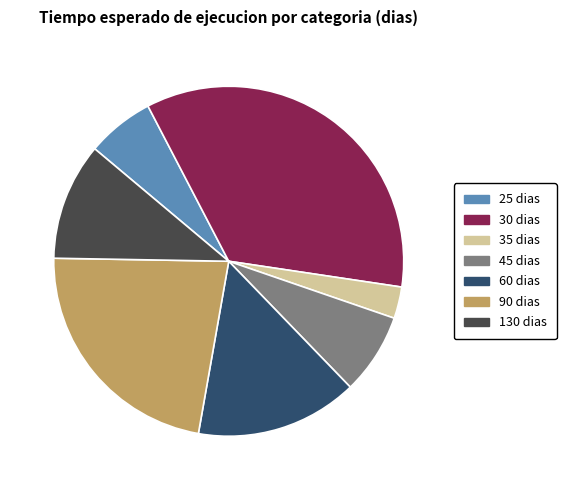

Which has a higher value, 130 dias or 30 dias?

30 dias